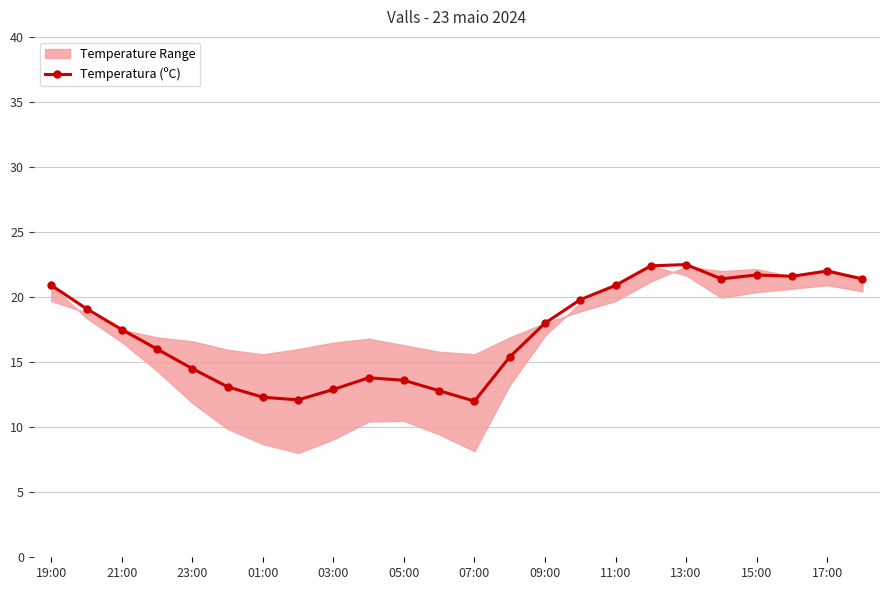

True or false: Temperatura (ºC) has more than 2 interior local peaks.

True